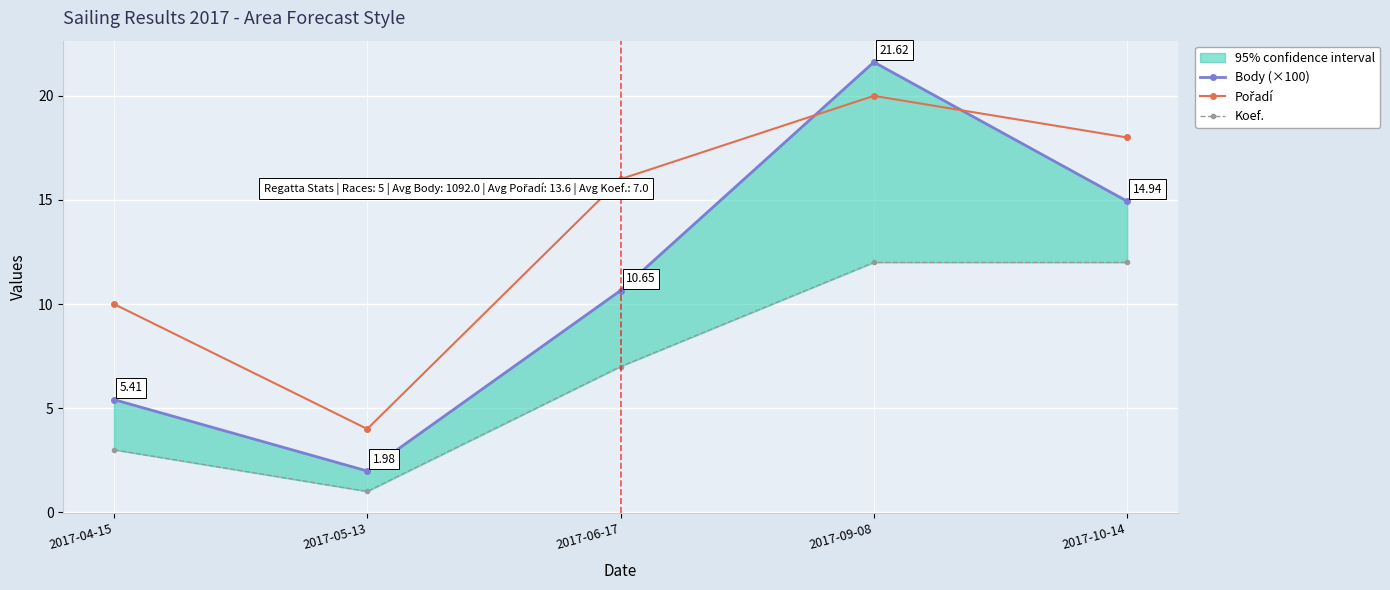

How many times do Pořadí and Body (×100) cross each other?

2